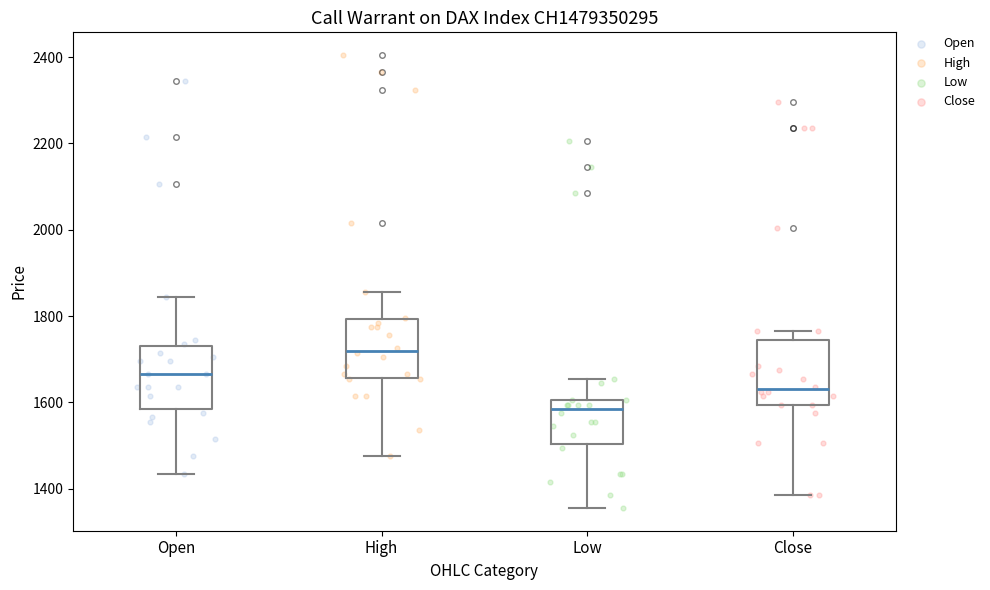

Which box has the highest median line?

High